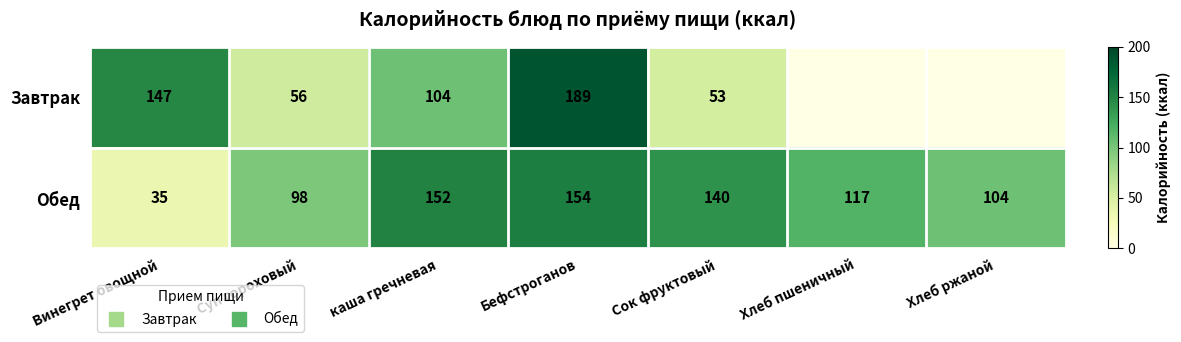

Read the Обед value at Бефстроганов.

154.0